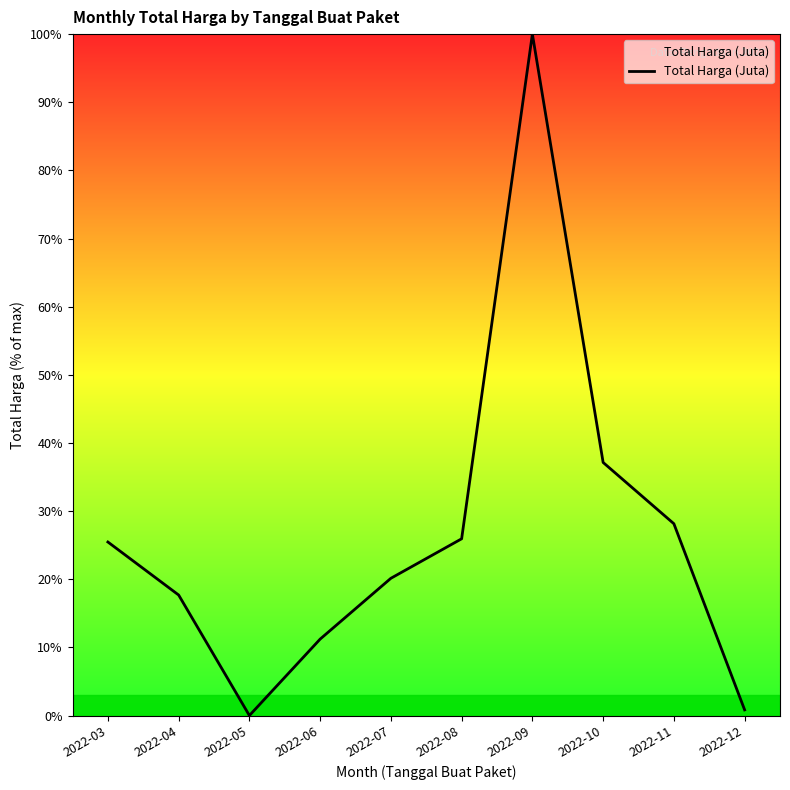

Reading right to left, what are all the values shown in this chart?

0.8	28.1	37.1	100.0	25.9	20.1	11.2	0.0	17.7	25.5